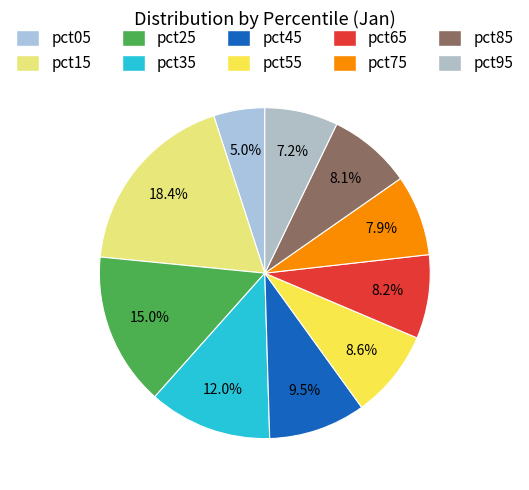

What percentage is the pct15 slice, to the nearest percent?

18%